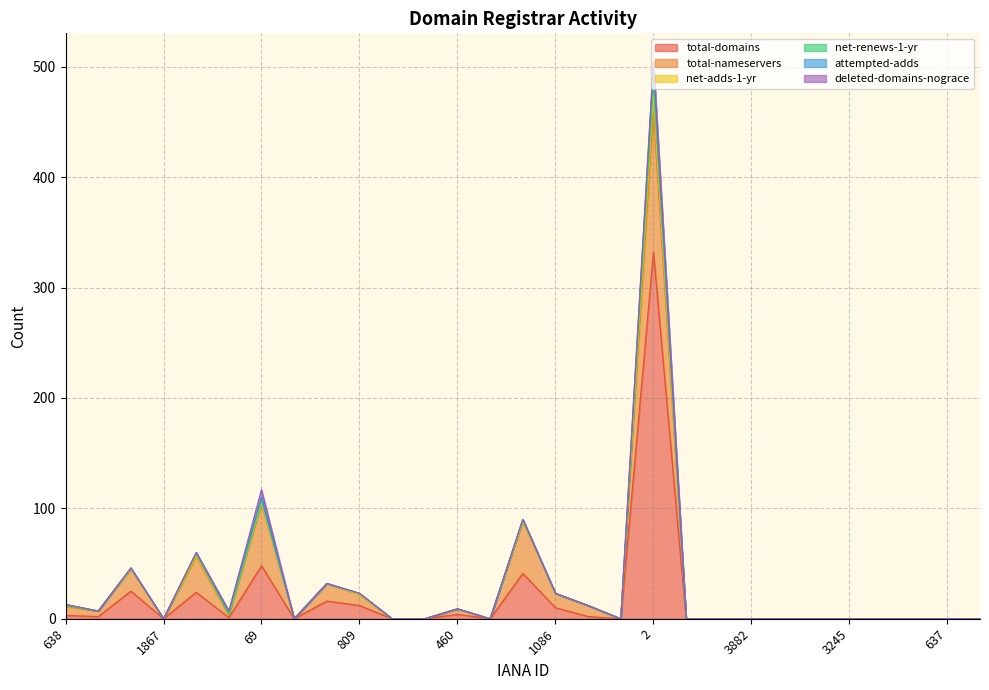

Which series changed the most between 1734 and 1152?

total-domains